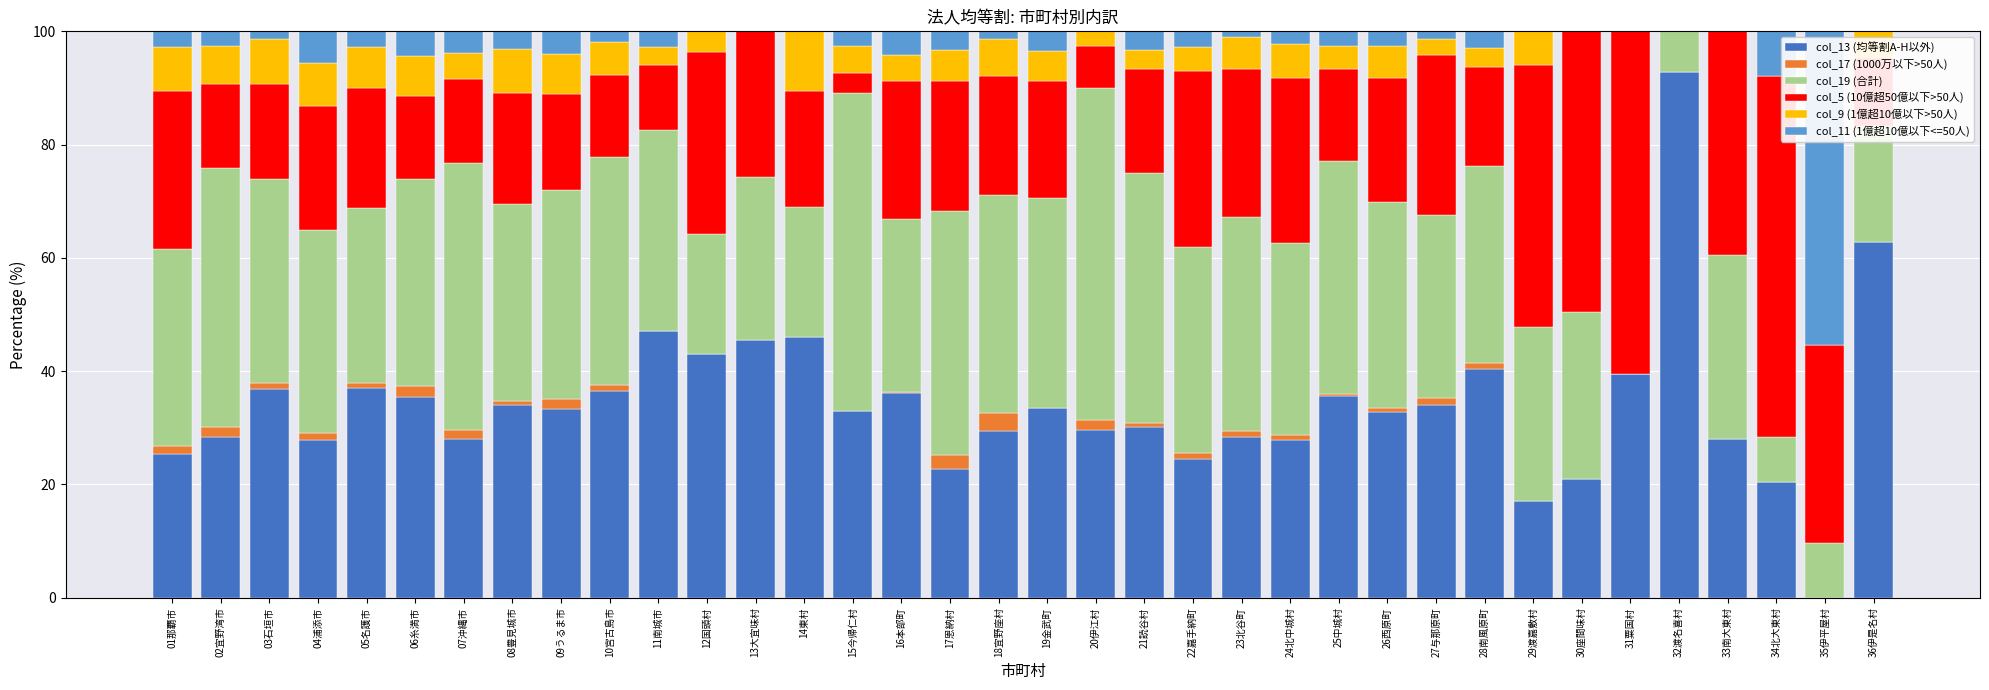

What is the maximum value for col_13 (均等割A-H以外)?

92.9